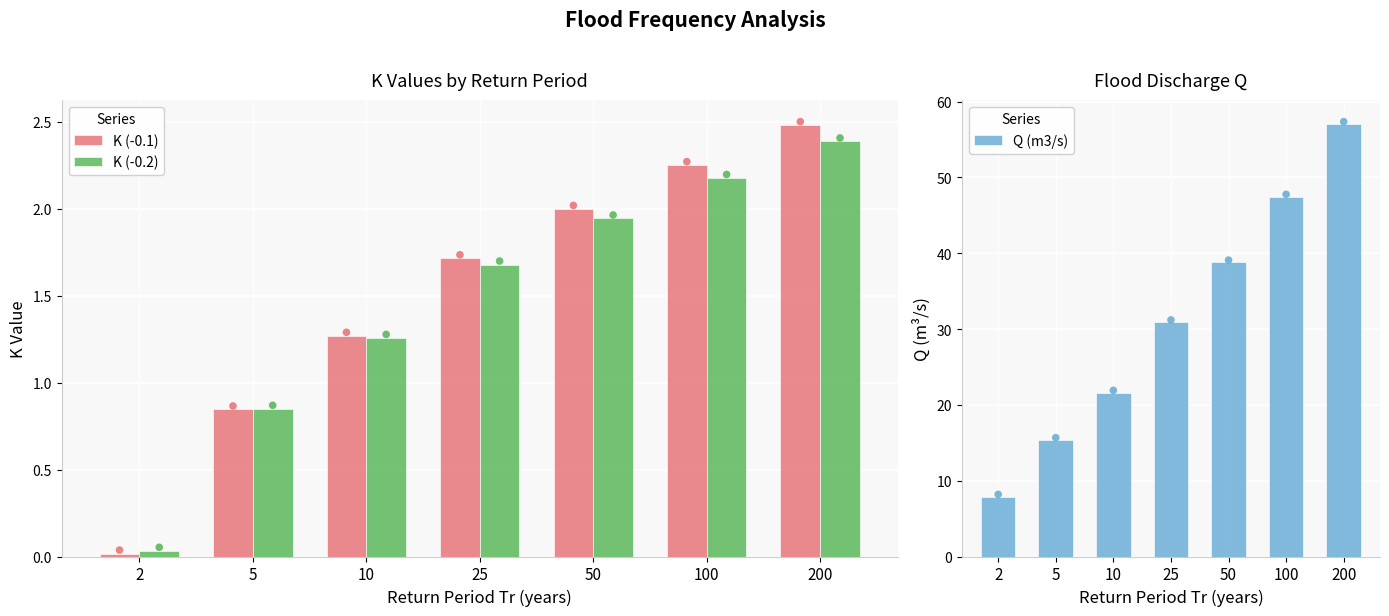

What is the total value across all series at 5?

17.1